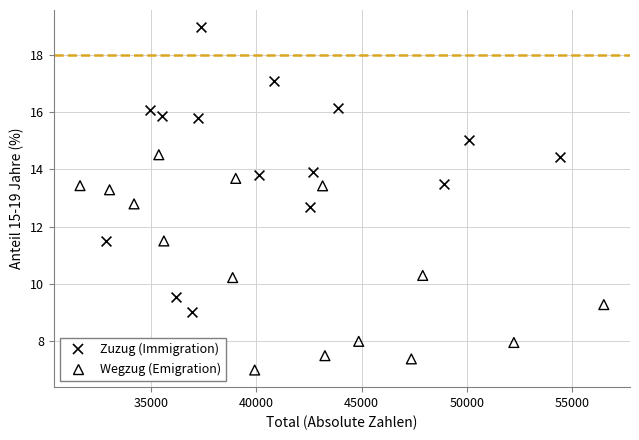

Which series has the widest spread of Y values?

Zuzug (Immigration)